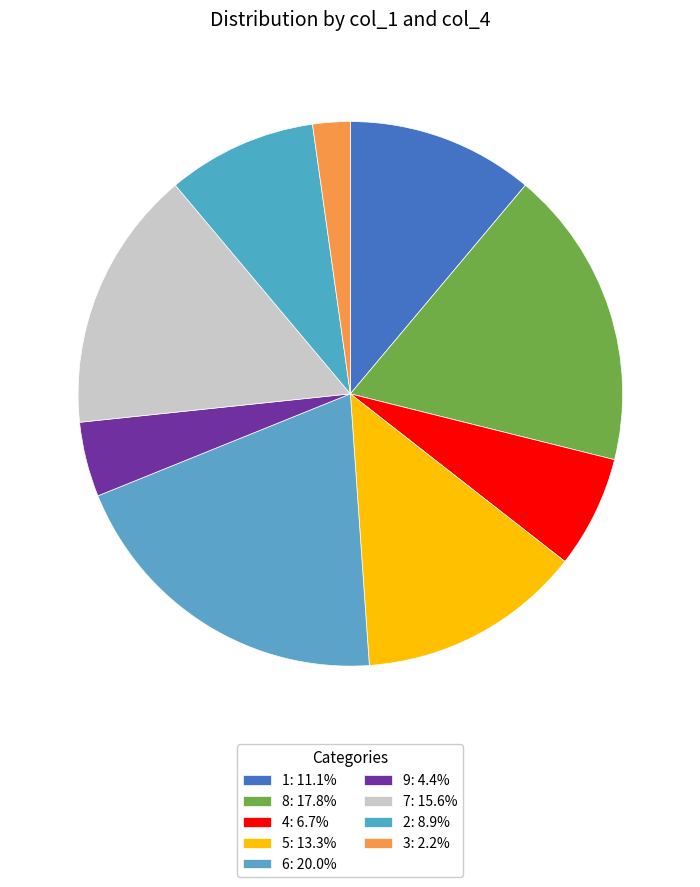

Count the number of slices in the pie.

9